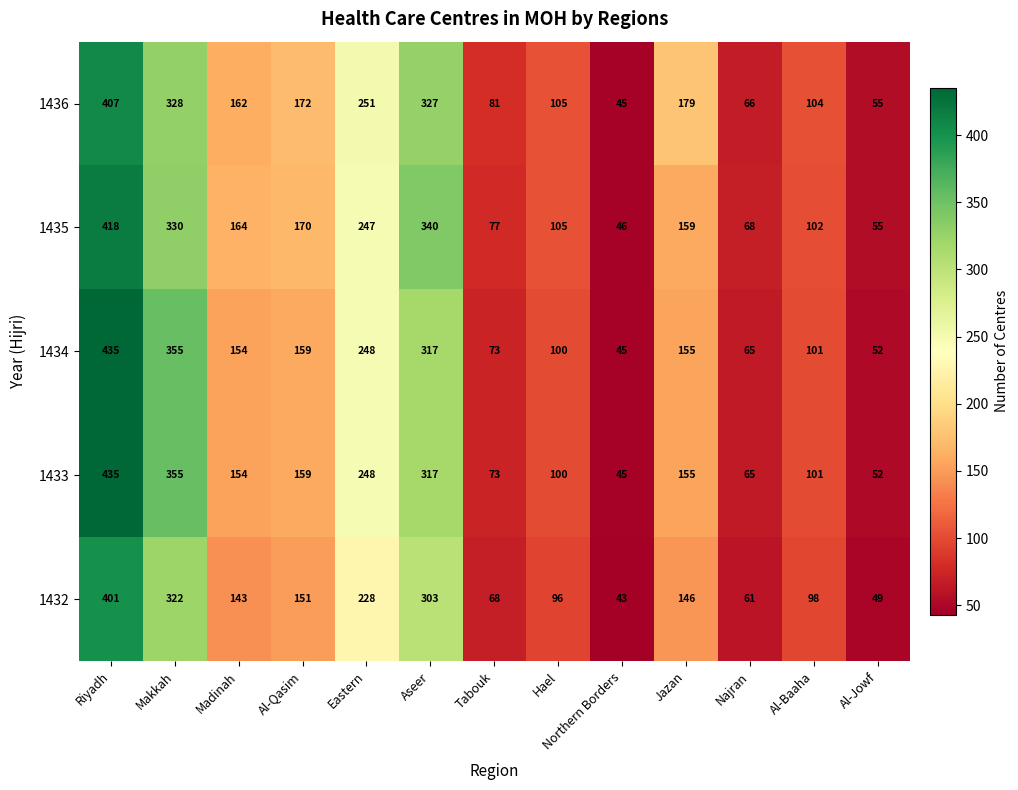

What is the total value across all series at Tabouk?

372